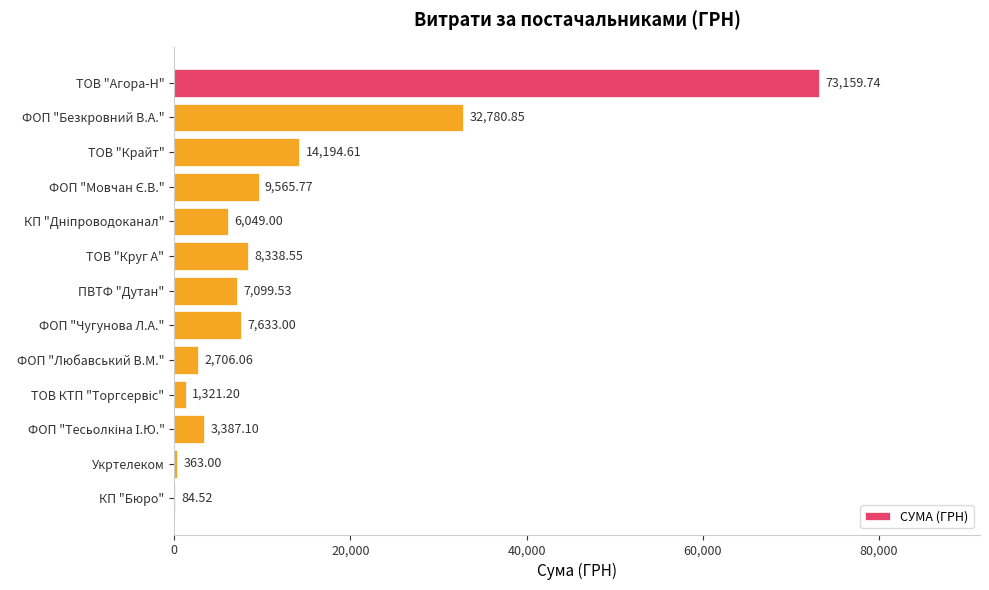

Between ТОВ "Крайт" and ФОП "Безкровний В.А.", which is larger?

ФОП "Безкровний В.А."